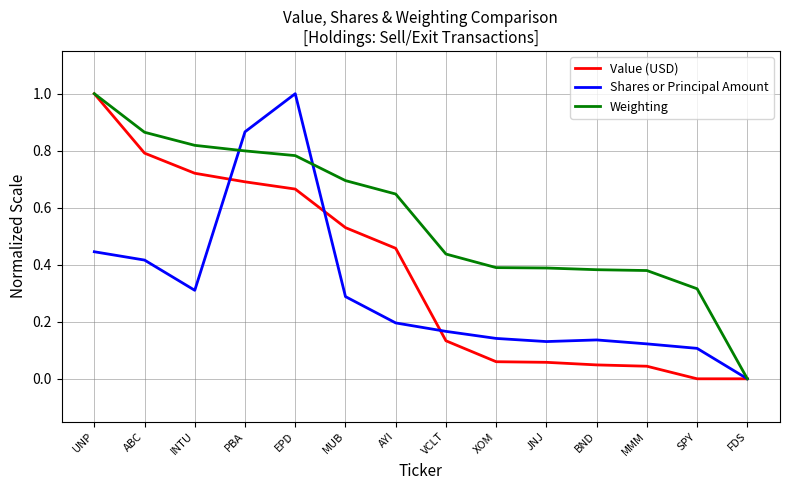

How many lines are shown in the chart?

3